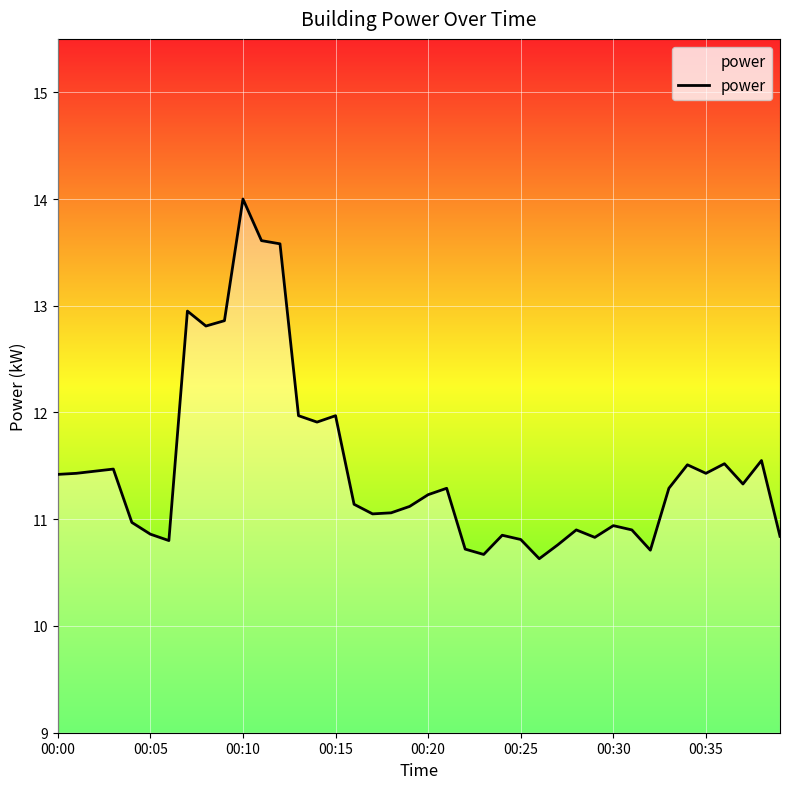

What is the smallest value displayed?

10.6